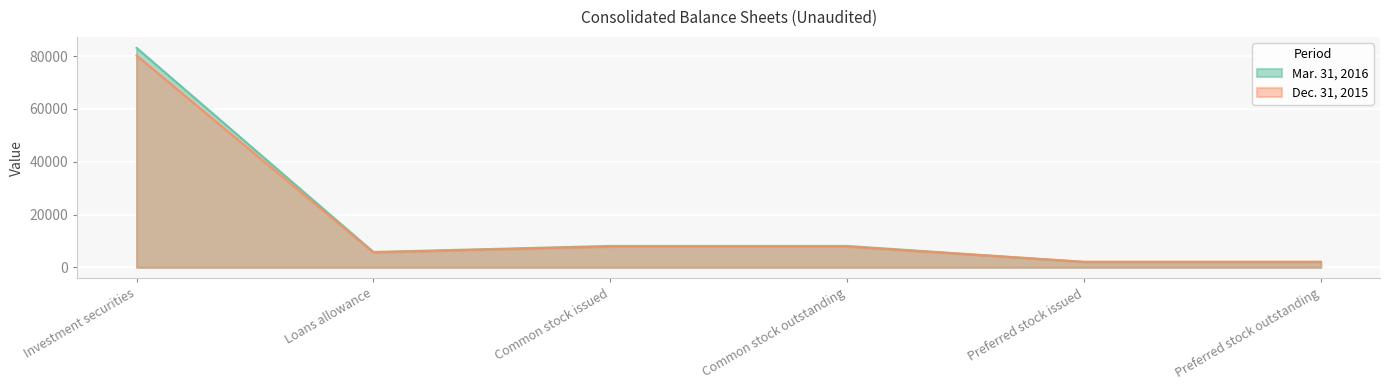

What is the label of the 1st point from the right?

Preferred stock outstanding